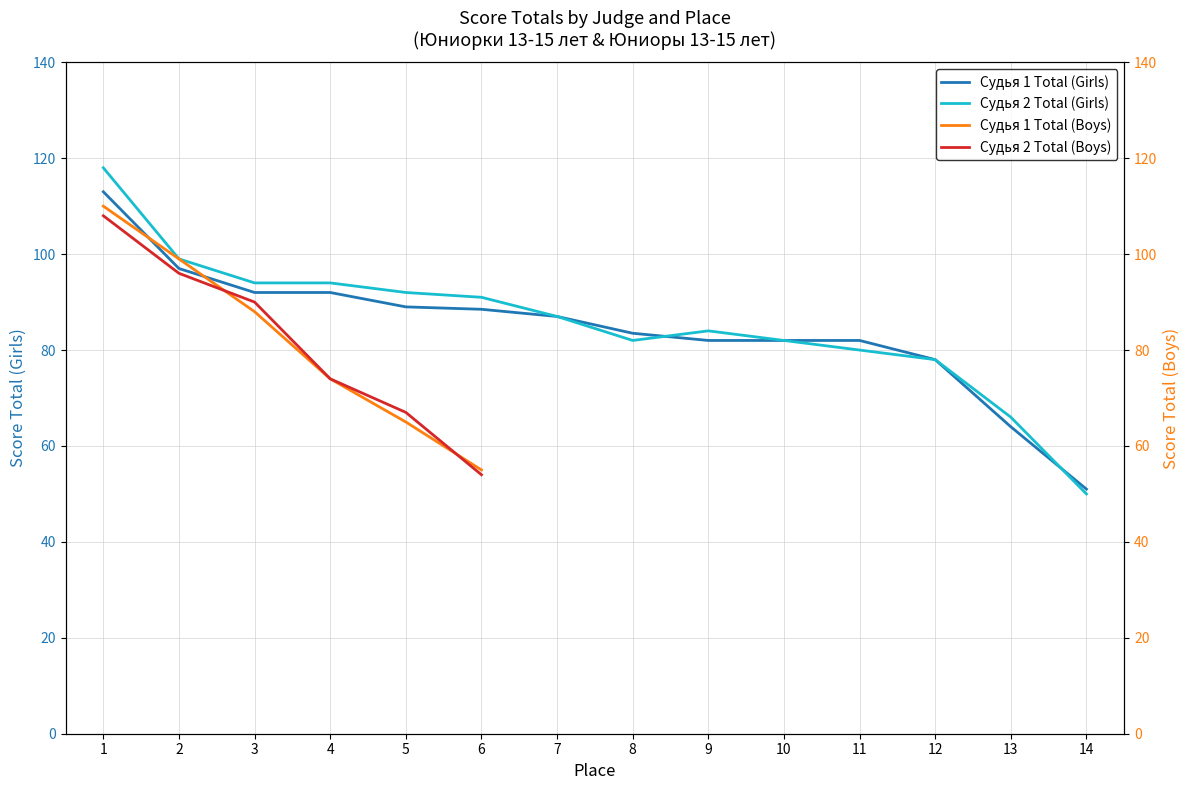

Which series changed the most between 13 and 14?

Судья 2 Total (Girls)